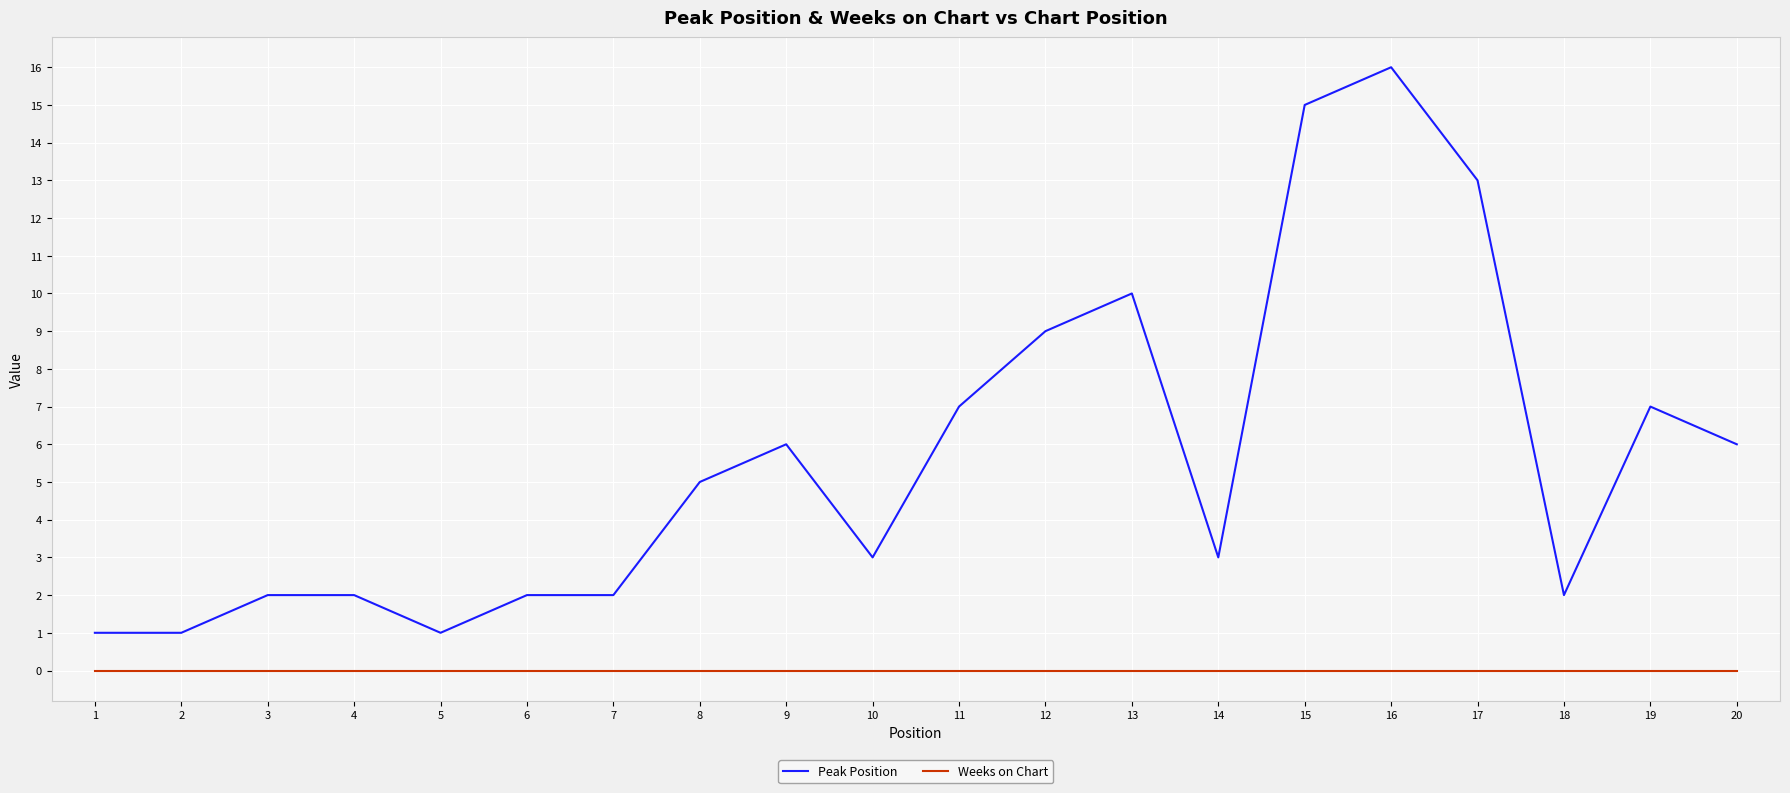

What is the maximum value for Peak Position?

16